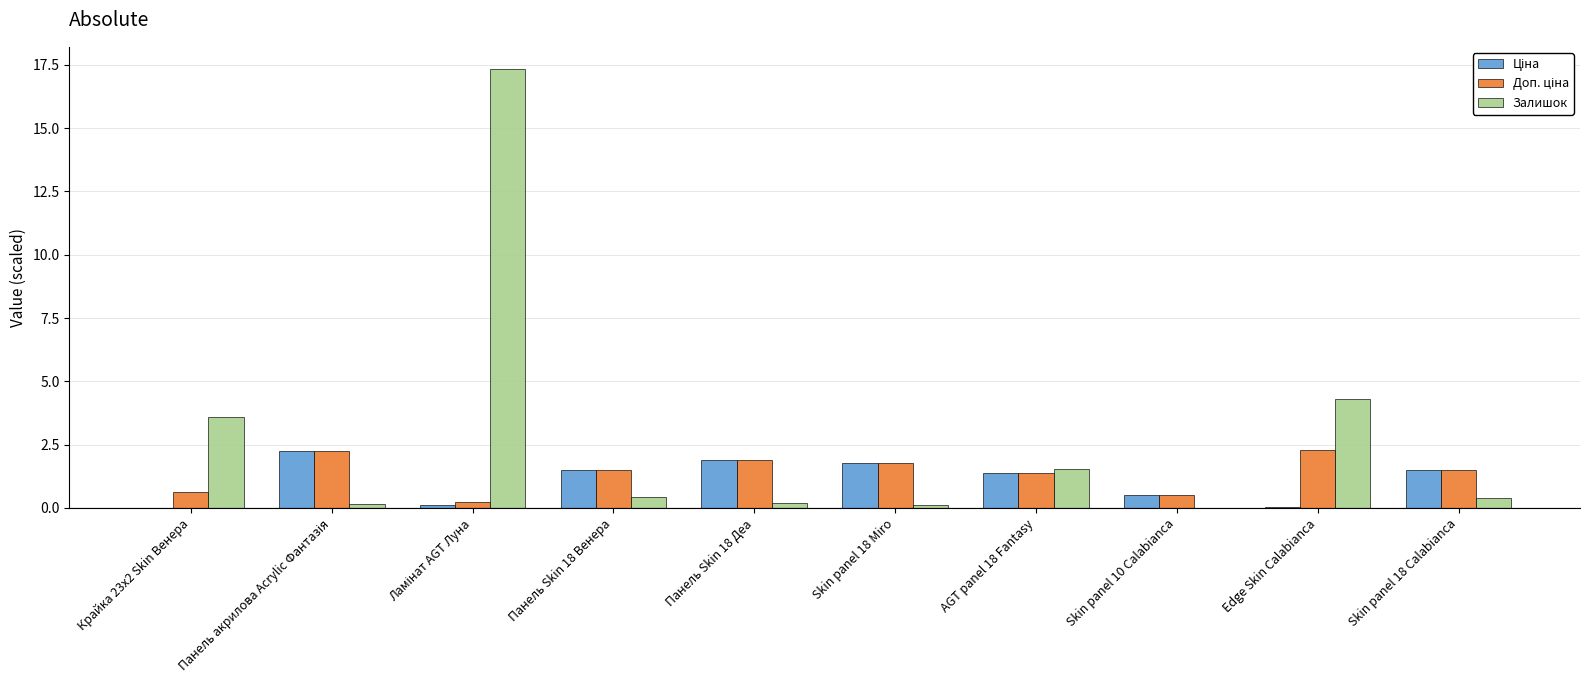

How many positive values does the Залишок series have?

9